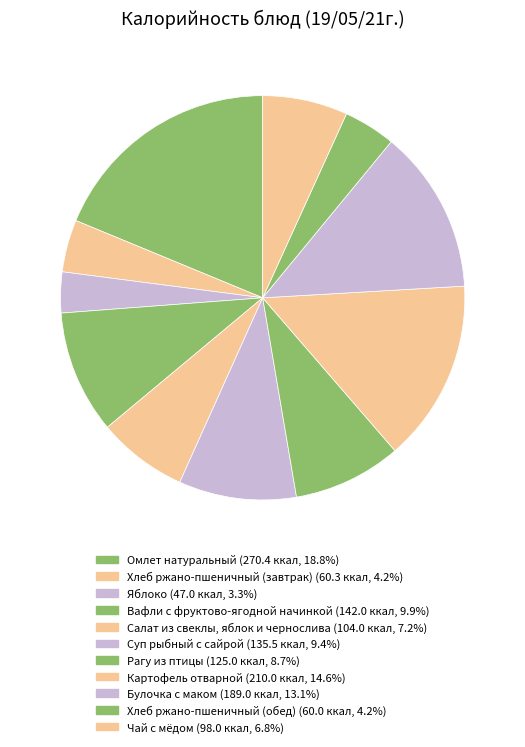

Which category has the smallest portion of the pie?

Яблоко